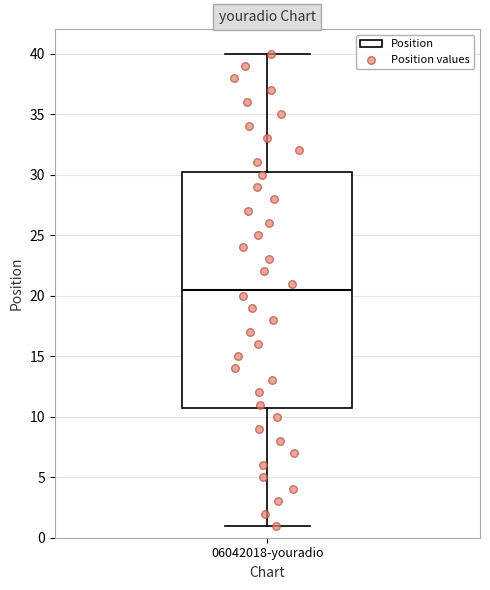

Transcribe this box plot: give where the median line is, the range the box spans, and where the two whiskers end, as read against the y-axis. The values are not printed on the chart, so give them approximately, as read against the axis.

median 20.5, box 11.0 to 30.5, whiskers 1.0 to 40.0